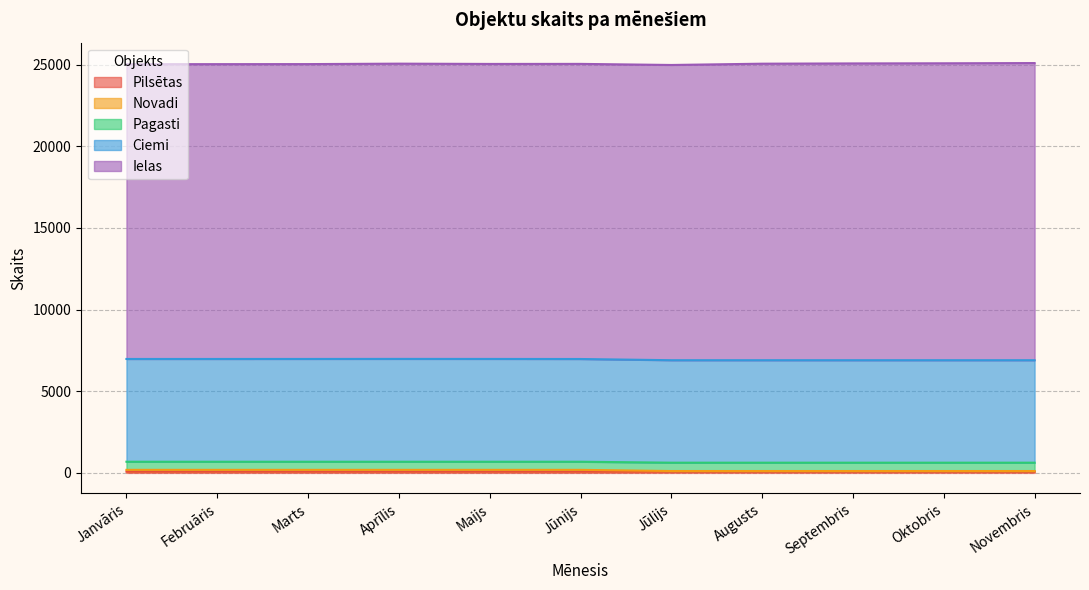

What is the smallest value displayed?

76